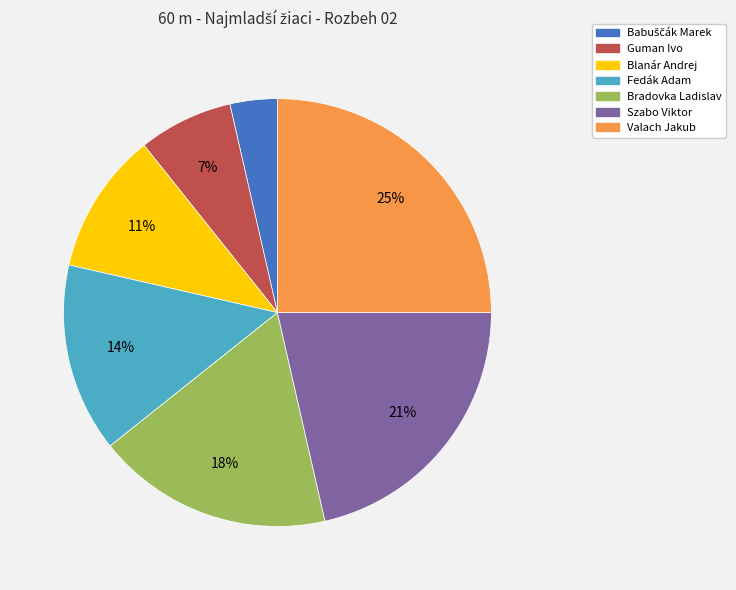

To the nearest percent, what is the difference between the largest and smallest slice percentages?

21%